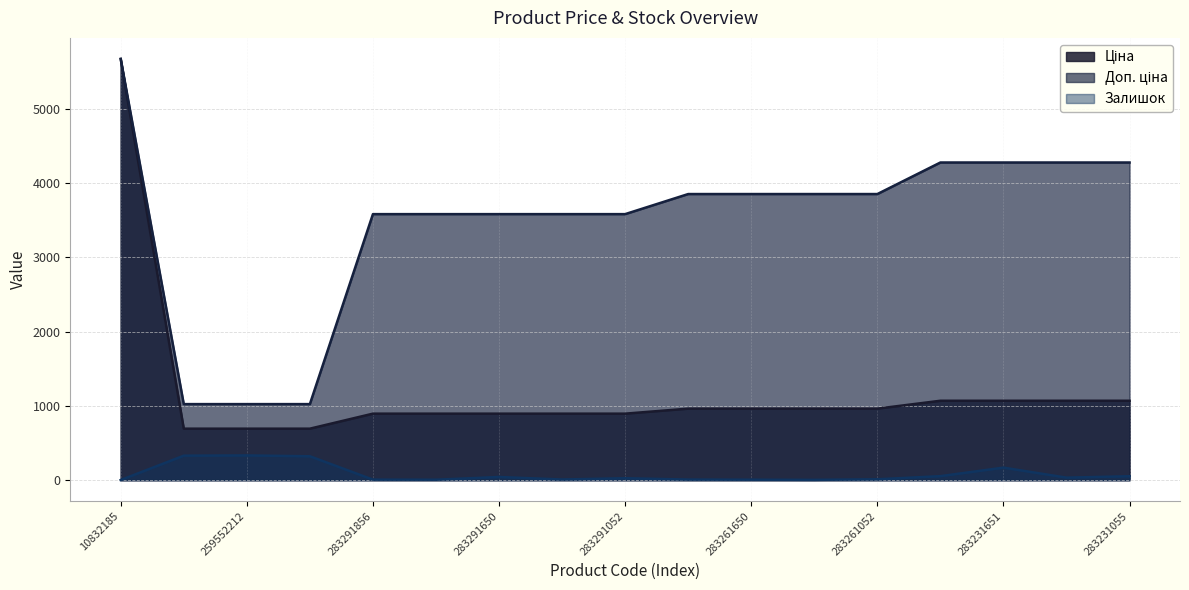

List the series in order of their peak value, highest first.

Ціна, Доп. ціна, Залишок